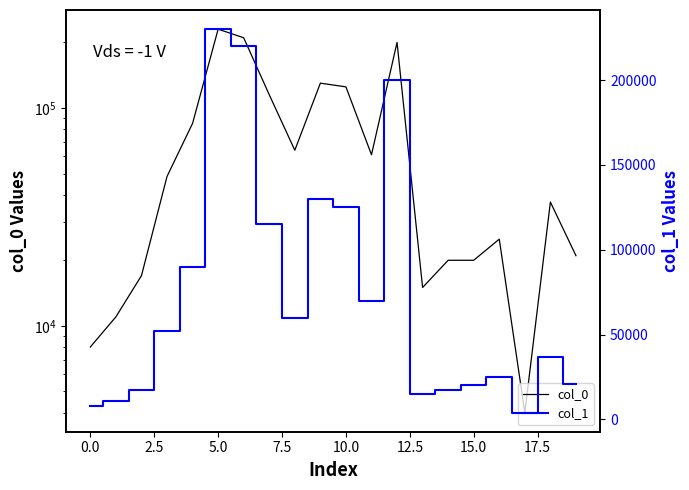

What is the difference between the second highest and minimum values in the col_0 series?

206000